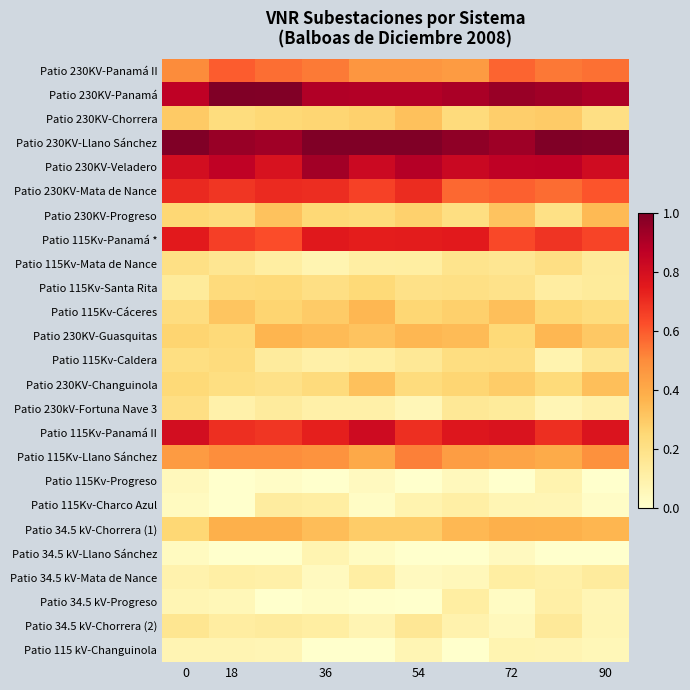

Reading left to right, what are all the values shown in this chart?

Patio 230KV-Panamá II: 0.5	0.6	0.6	0.5	0.5	0.5	0.5	0.6	0.5	0.6
Patio 230KV-Panamá: 0.9	1.0	1.0	0.9	0.9	0.9	0.9	0.9	0.9	0.9
Patio 230KV-Chorrera: 0.3	0.2	0.2	0.3	0.3	0.3	0.2	0.3	0.3	0.2
Patio 230KV-Llano Sánchez: 1.0	0.9	0.9	1.0	1.0	1.0	1.0	0.9	1.0	1.0
Patio 230KV-Veladero: 0.8	0.9	0.8	0.9	0.8	0.9	0.8	0.9	0.9	0.8
Patio 230KV-Mata de Nance: 0.7	0.7	0.7	0.7	0.7	0.7	0.6	0.6	0.6	0.6
Patio 230KV-Progreso: 0.3	0.2	0.3	0.2	0.2	0.3	0.2	0.3	0.2	0.3
Patio 115Kv-Panamá *: 0.8	0.7	0.6	0.8	0.7	0.7	0.8	0.6	0.7	0.6
Patio 115Kv-Mata de Nance: 0.2	0.2	0.1	0.1	0.1	0.1	0.2	0.2	0.2	0.1
Patio 115Kv-Santa Rita: 0.1	0.2	0.2	0.2	0.2	0.2	0.2	0.2	0.1	0.1
Patio 115Kv-Cáceres: 0.2	0.3	0.3	0.3	0.4	0.3	0.3	0.3	0.3	0.2
Patio 230KV-Guasquitas: 0.3	0.2	0.4	0.3	0.3	0.4	0.3	0.2	0.4	0.3
Patio 115Kv-Caldera: 0.2	0.2	0.1	0.1	0.1	0.2	0.2	0.2	0.1	0.2
Patio 230KV-Changuinola: 0.2	0.2	0.2	0.2	0.3	0.2	0.3	0.3	0.2	0.3
Patio 230kV-Fortuna Nave 3: 0.2	0.1	0.1	0.1	0.1	0.1	0.2	0.1	0.1	0.1
Patio 115Kv-Panamá II: 0.8	0.7	0.7	0.7	0.8	0.7	0.8	0.8	0.7	0.8
Patio 115Kv-Llano Sánchez: 0.5	0.5	0.5	0.5	0.4	0.5	0.4	0.4	0.4	0.5
Patio 115Kv-Progreso: 0.0	0.0	0.0	0.0	0.0	0.0	0.0	0.0	0.1	0.0
Patio 115Kv-Charco Azul: 0.0	0.0	0.1	0.1	0.0	0.1	0.1	0.1	0.1	0.0
Patio 34.5 kV-Chorrera (1): 0.3	0.4	0.4	0.3	0.3	0.3	0.4	0.4	0.4	0.4
Patio 34.5 kV-Llano Sánchez: 0.0	0.0	0.0	0.1	0.0	0.0	0.0	0.0	0.0	0.0
Patio 34.5 kV-Mata de Nance: 0.1	0.1	0.1	0.0	0.1	0.0	0.1	0.1	0.1	0.1
Patio 34.5 kV-Progreso: 0.1	0.1	0.0	0.0	0.0	0.0	0.1	0.0	0.1	0.1
Patio 34.5 kV-Chorrera (2): 0.2	0.1	0.1	0.1	0.1	0.2	0.1	0.0	0.1	0.1
Patio 115 kV-Changuinola: 0.1	0.1	0.1	0.0	0.0	0.1	0.0	0.1	0.1	0.1